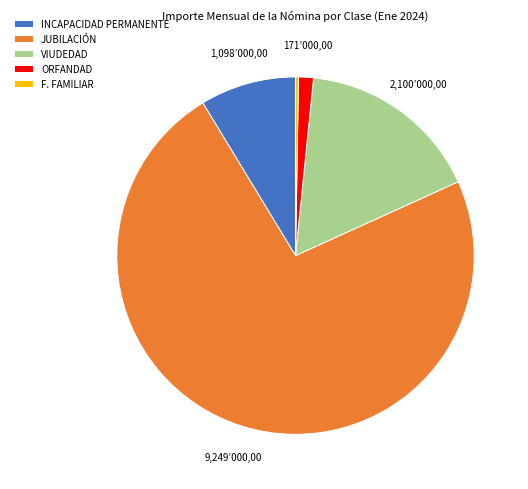

Between VIUDEDAD and JUBILACIÓN, which is larger?

JUBILACIÓN